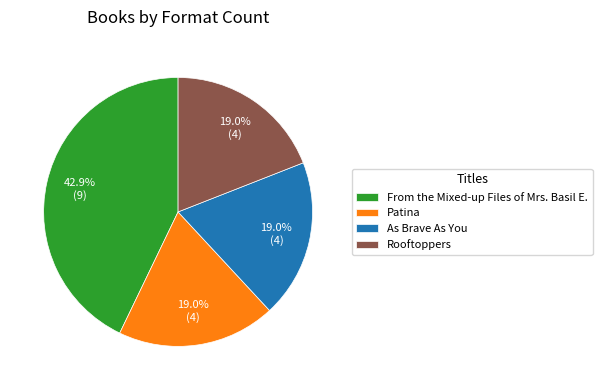

What percentage is NOT represented by As Brave As You?

81.0%